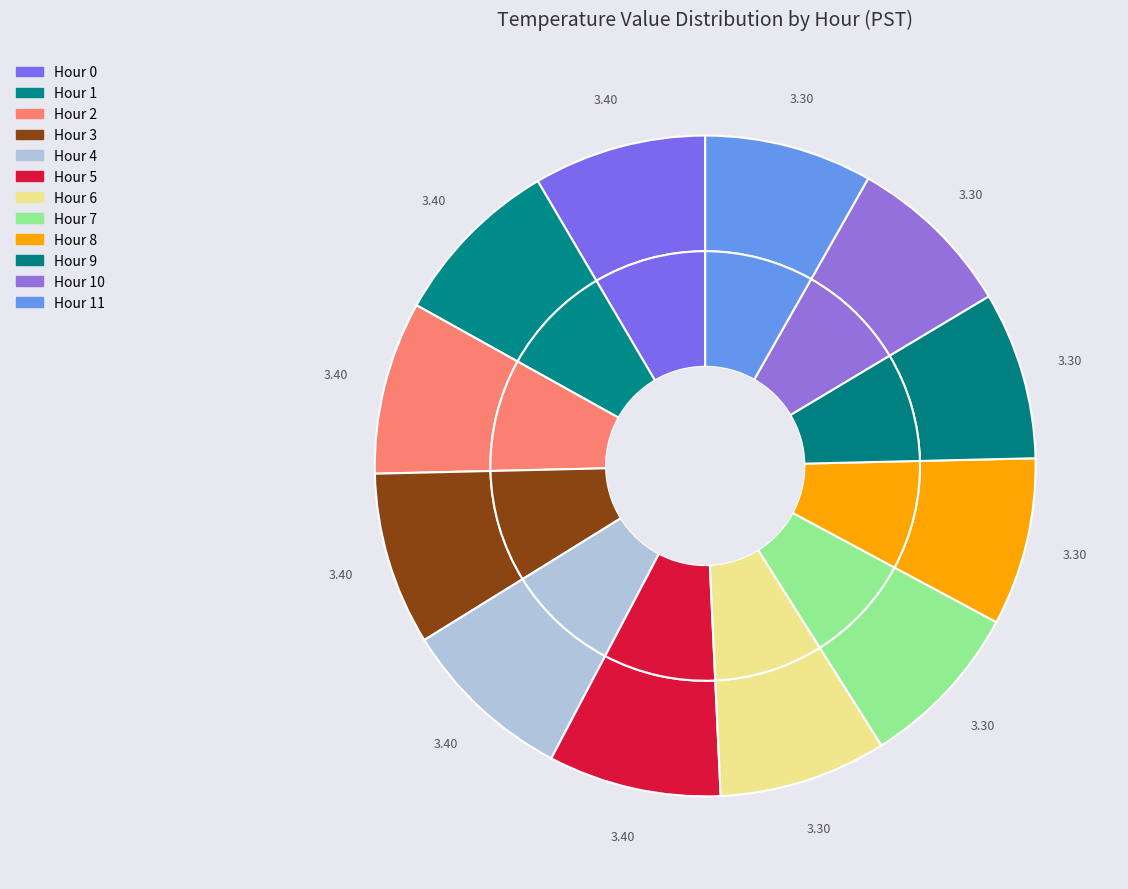

Approximately how many times larger is the value at Hour 7 compared to Hour 6?

1.0